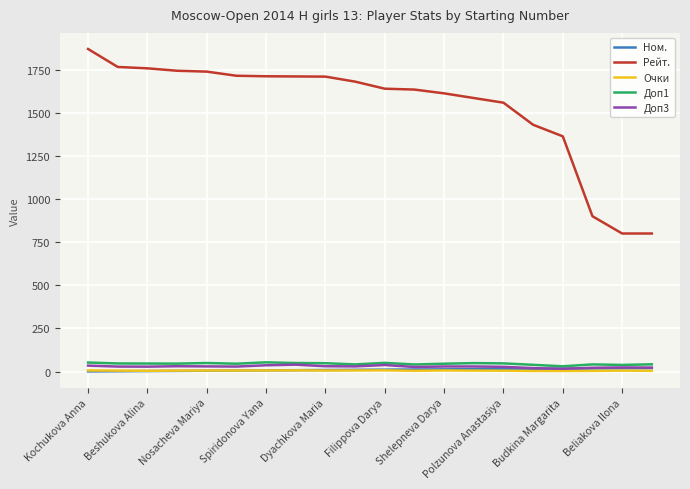

Which series has the largest total across all categories?

Рейт.